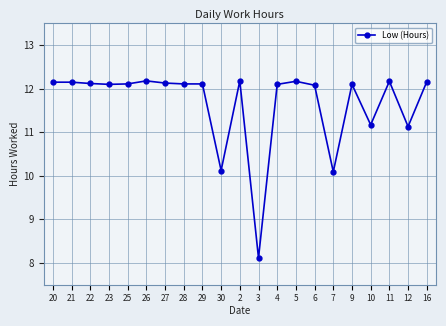

What is the ratio of the value at 21 to the value at 26?

1.0